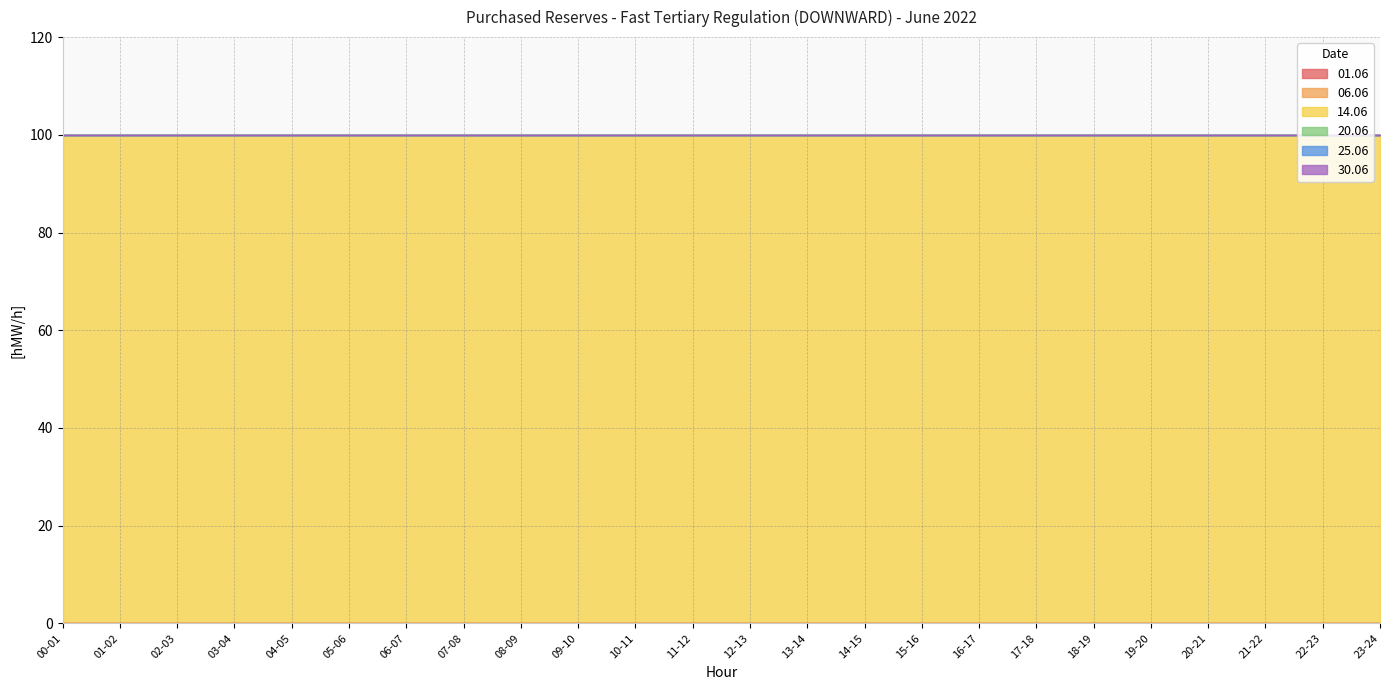

At 04-05, list the series in order from smallest to largest.

01.06, 06.06, 20.06, 25.06, 30.06, 14.06